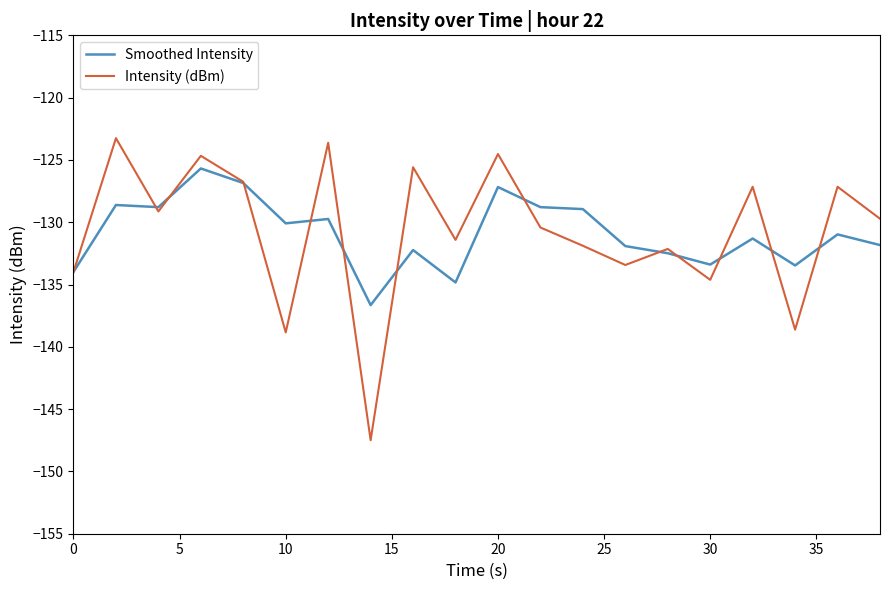

True or false: Intensity (dBm) and Smoothed Intensity cross at least once.

True